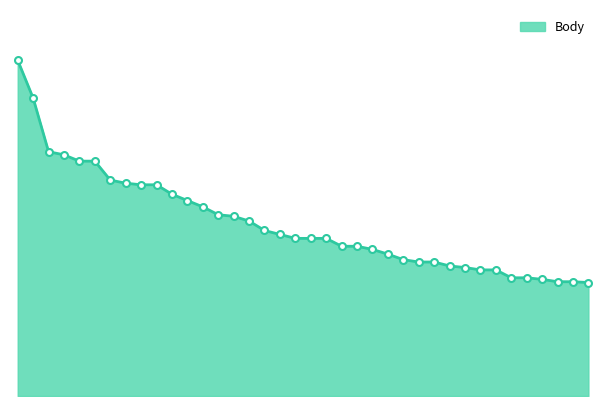

Does the chart have visible grid lines?

No